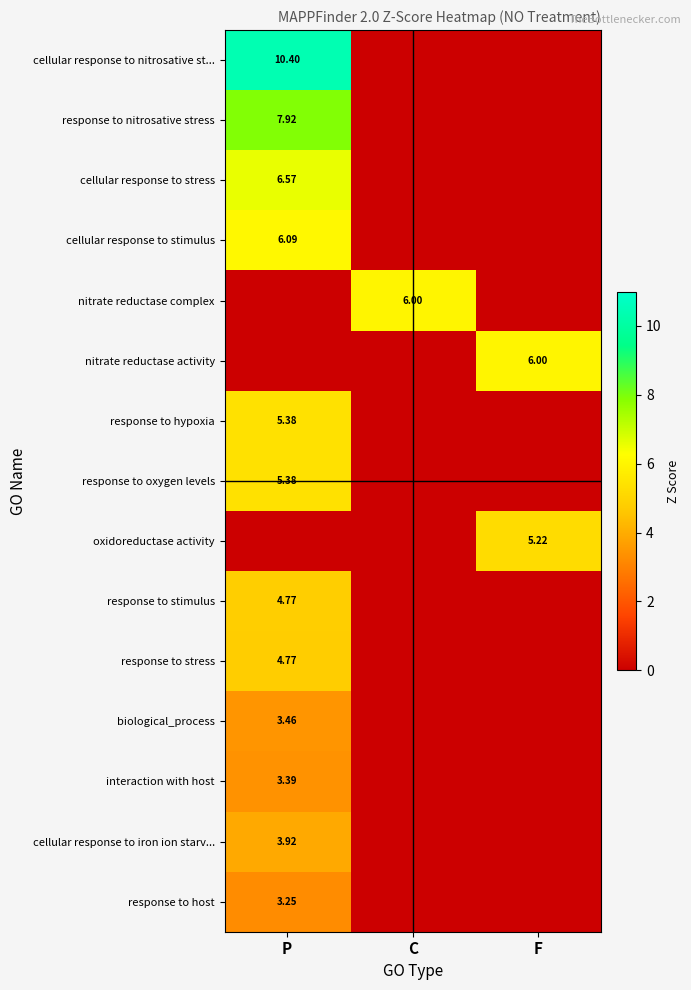

Between C and P, which is larger?

P